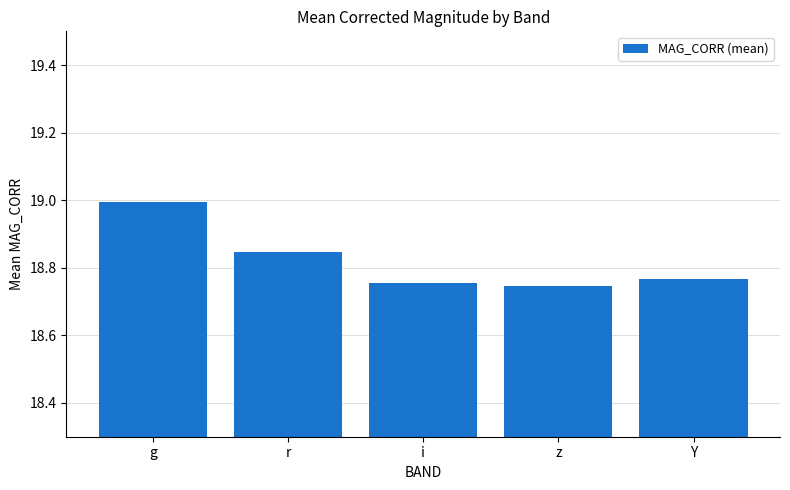

The value at g is 33.4. True or false?

False